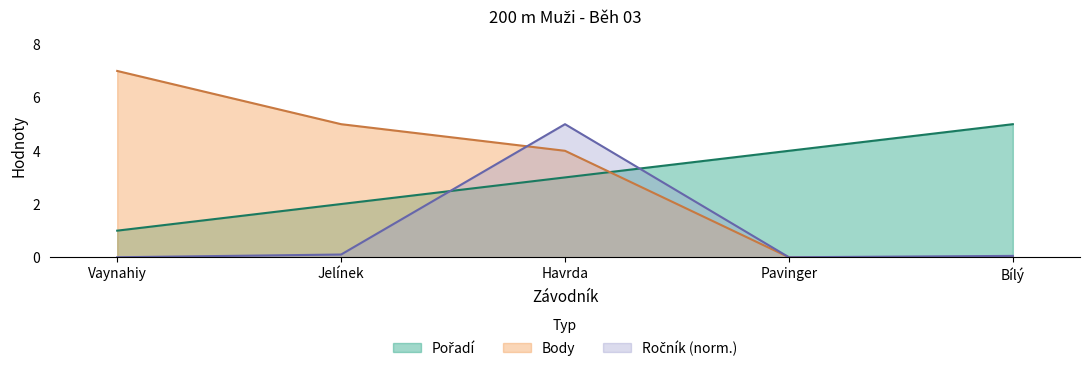

Does the chart display data point markers on the line(s)?

No